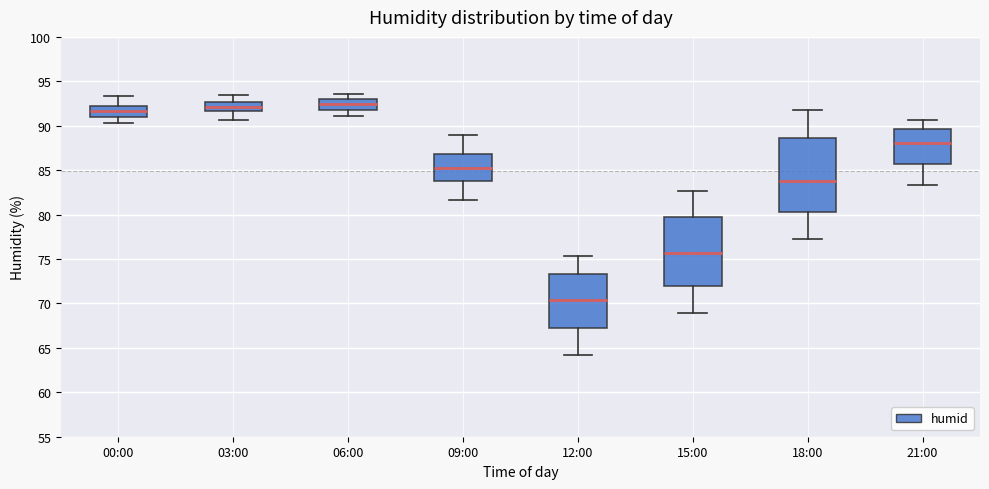

Reading left to right, transcribe this box plot: for each box, give where its median line is, the range the box spans, and where its two whiskers end, as read against the y-axis. The values are not printed on the chart, so give them approximately, as read against the axis.

00:00: median 91.5, box 91.0 to 92.5, whiskers 90.5 to 93.5
03:00: median 92.0, box 91.5 to 92.5, whiskers 90.5 to 93.5
06:00: median 92.5, box 92.0 to 93.0, whiskers 91.0 to 93.5
09:00: median 85.5, box 83.5 to 87.0, whiskers 81.5 to 89.0
12:00: median 70.5, box 67.5 to 73.5, whiskers 64.0 to 75.5
15:00: median 75.5, box 72.0 to 79.5, whiskers 69.0 to 82.5
18:00: median 84.0, box 80.5 to 88.5, whiskers 77.0 to 92.0
21:00: median 88.0, box 85.5 to 89.5, whiskers 83.5 to 90.5